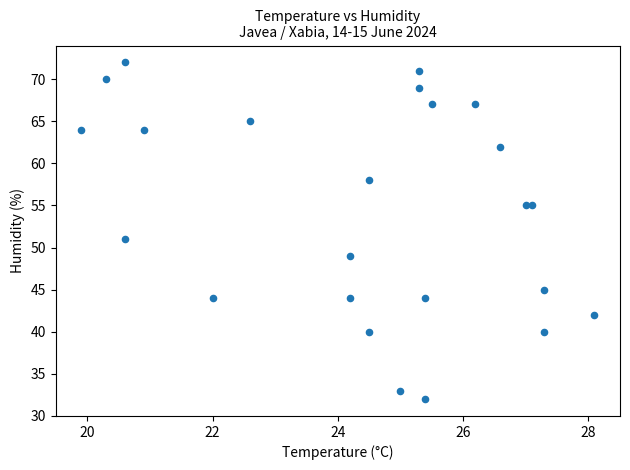

What is the range of Y values (max minus min)?

40